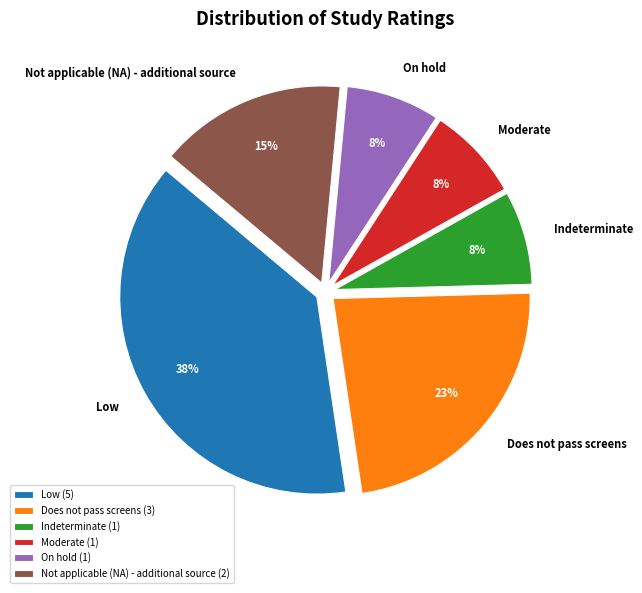

To the nearest percent, what is the combined percentage of Does not pass screens and Moderate?

31%